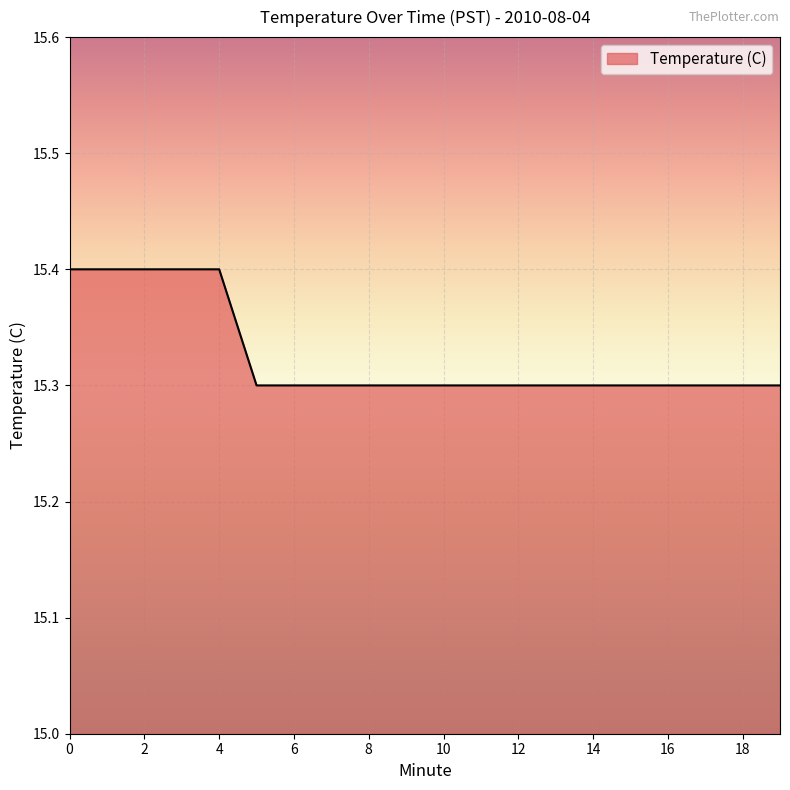

Does the chart display data point markers on the line(s)?

No